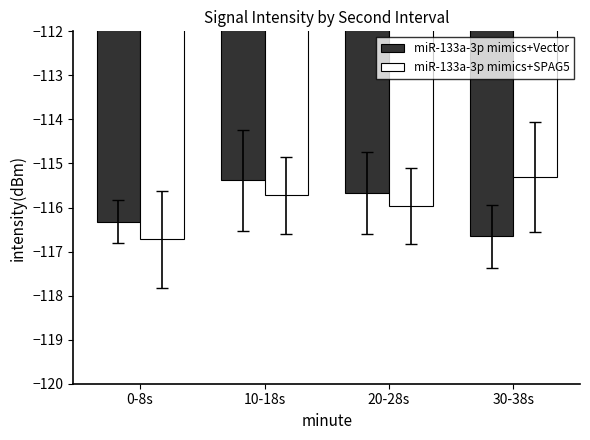

What is the sum of all miR-133a-3p mimics+Vector values?

-464.0